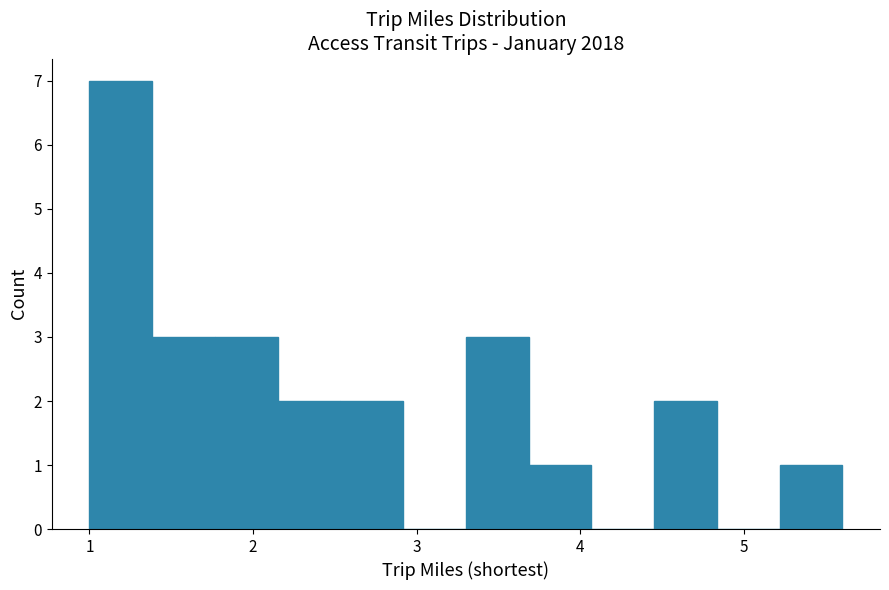

Around what value on the x-axis is the tallest bar? Give the approximate position of its centre, as read against the axis.

1.2